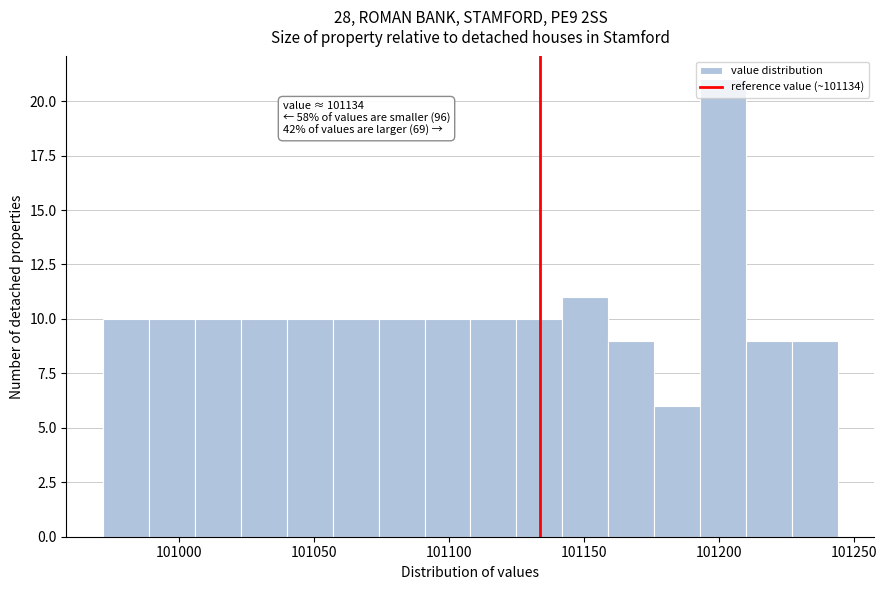

Around what value on the x-axis is the tallest bar? Give the approximate position of its centre, as read against the axis.

101200